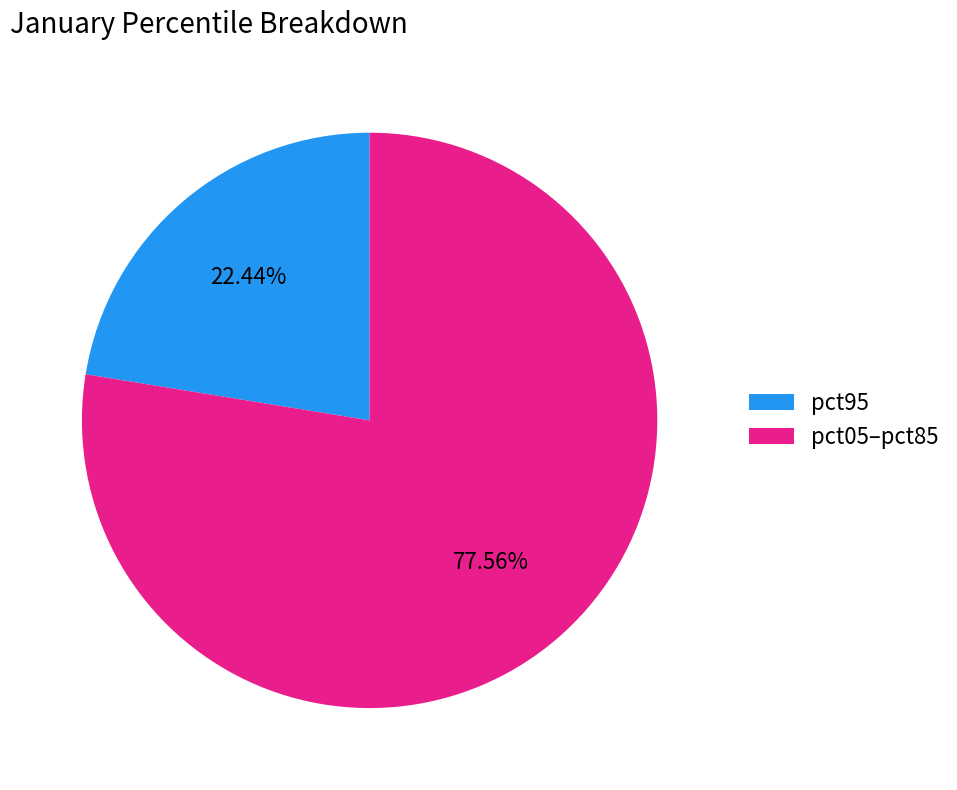

What portion of the pie excludes pct95?

77.6%